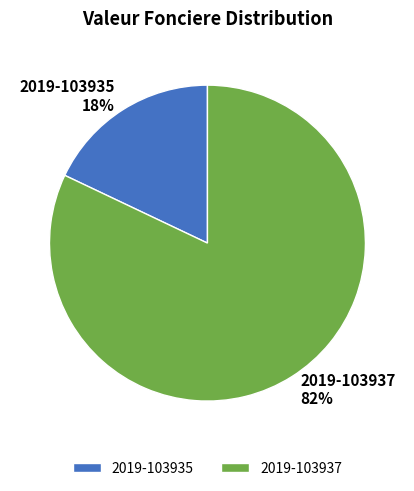

What is the largest slice in the pie chart?

2019-103937